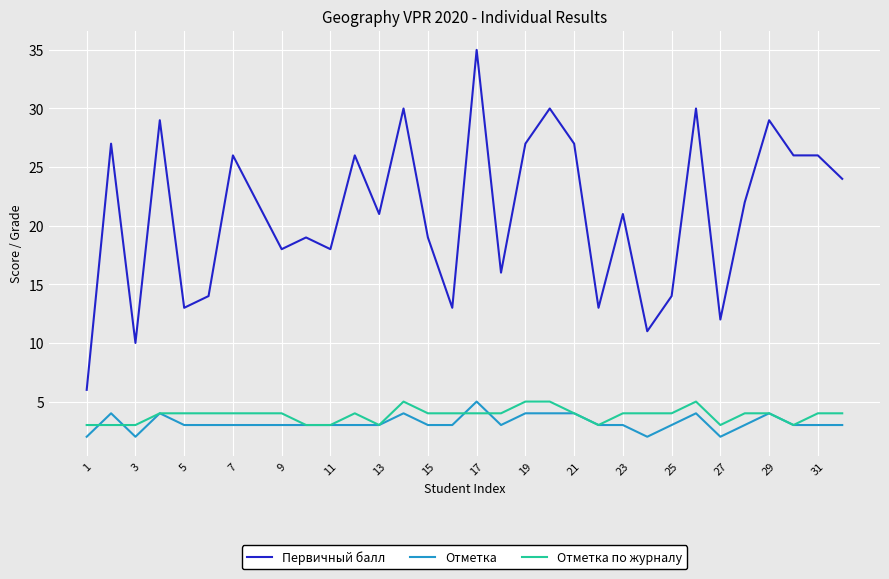

Which series has the largest total across all categories?

Первичный балл